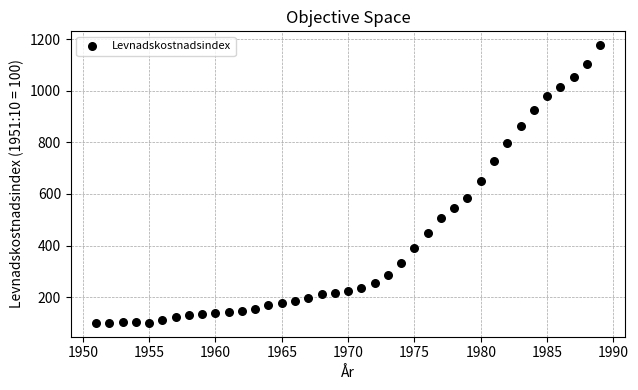

What Y value in the scatter plot is closest to 638?

651